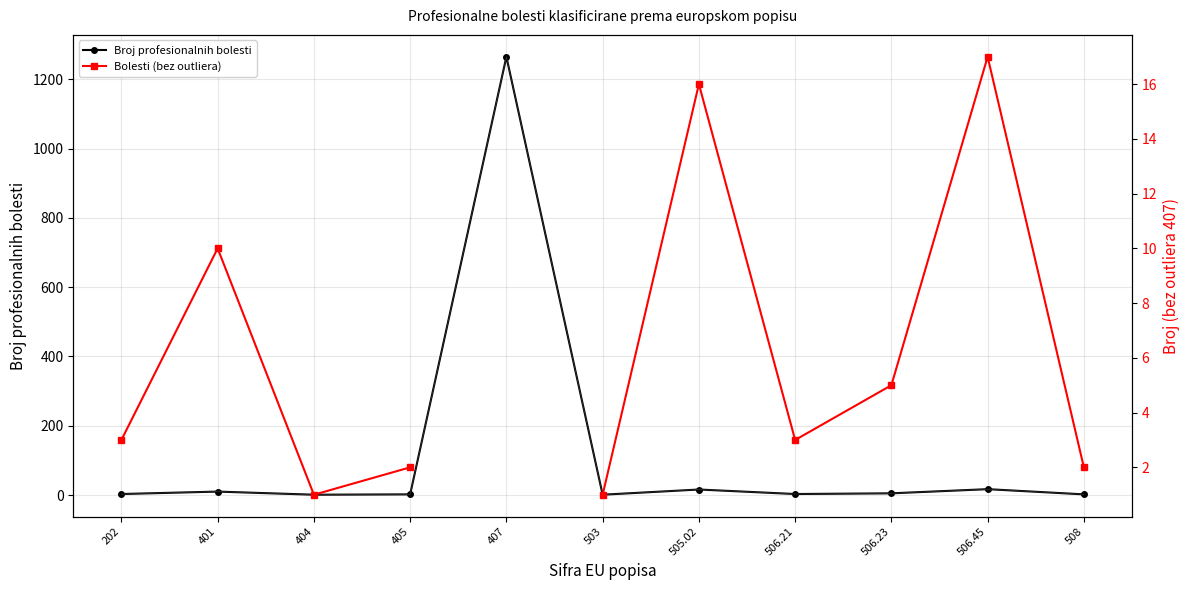

At which label is Bolesti (bez outliera) closest to 9?

401